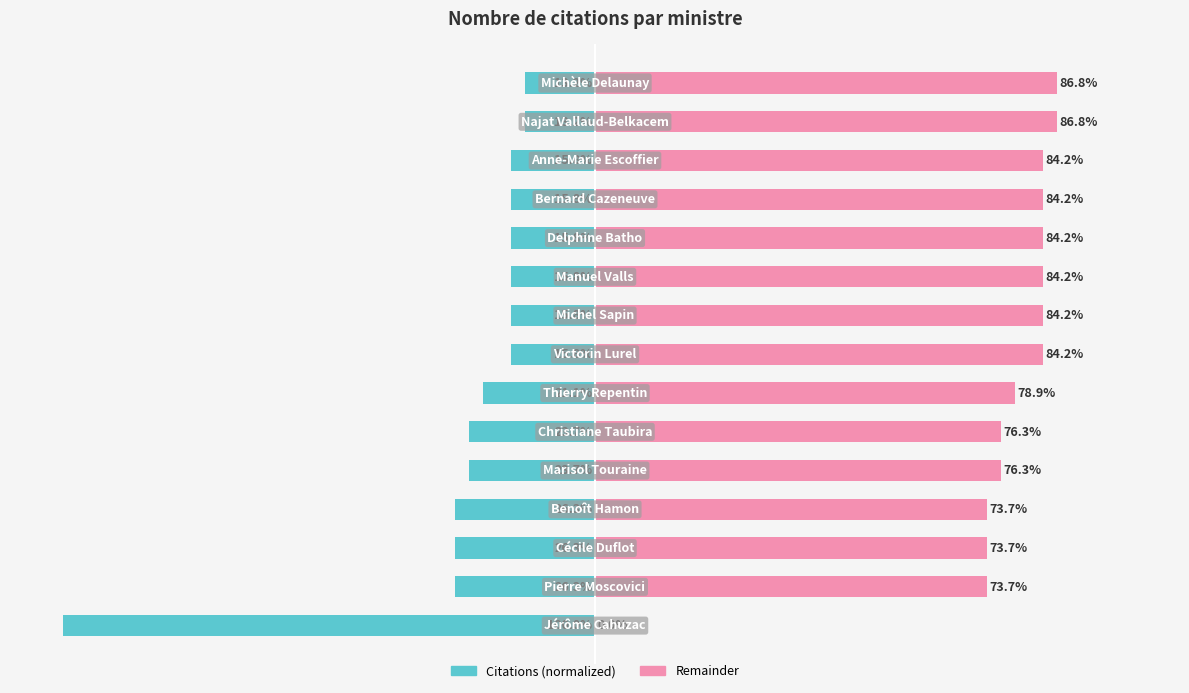

What are all the series names shown in the legend?

Citations (normalized), Remainder